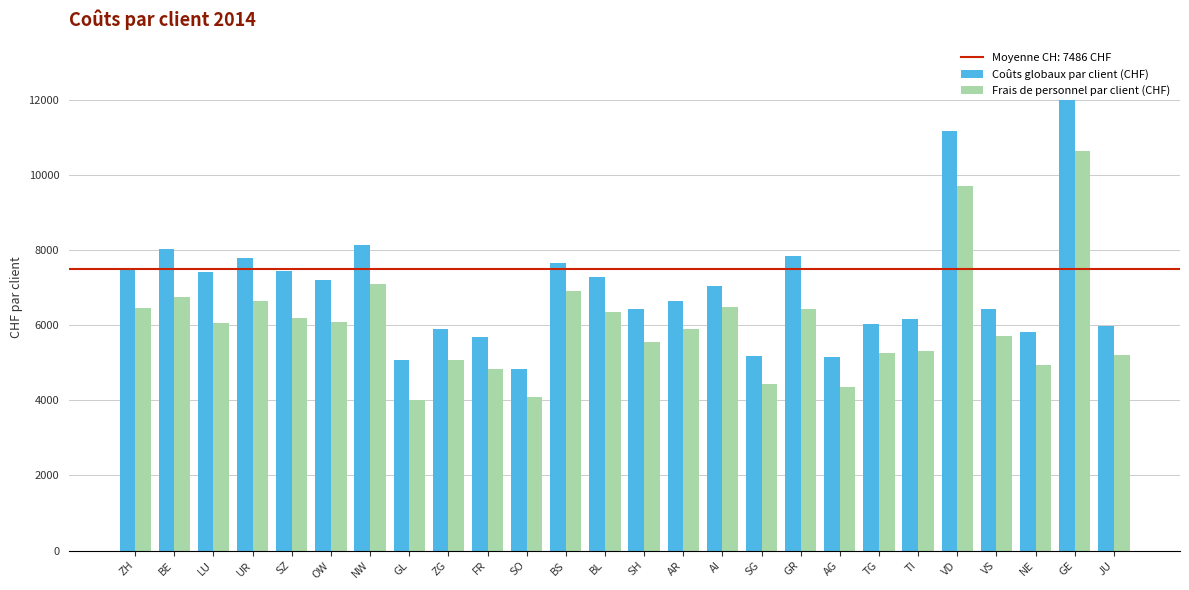

At which category does the chart reach its peak across all series?

GE